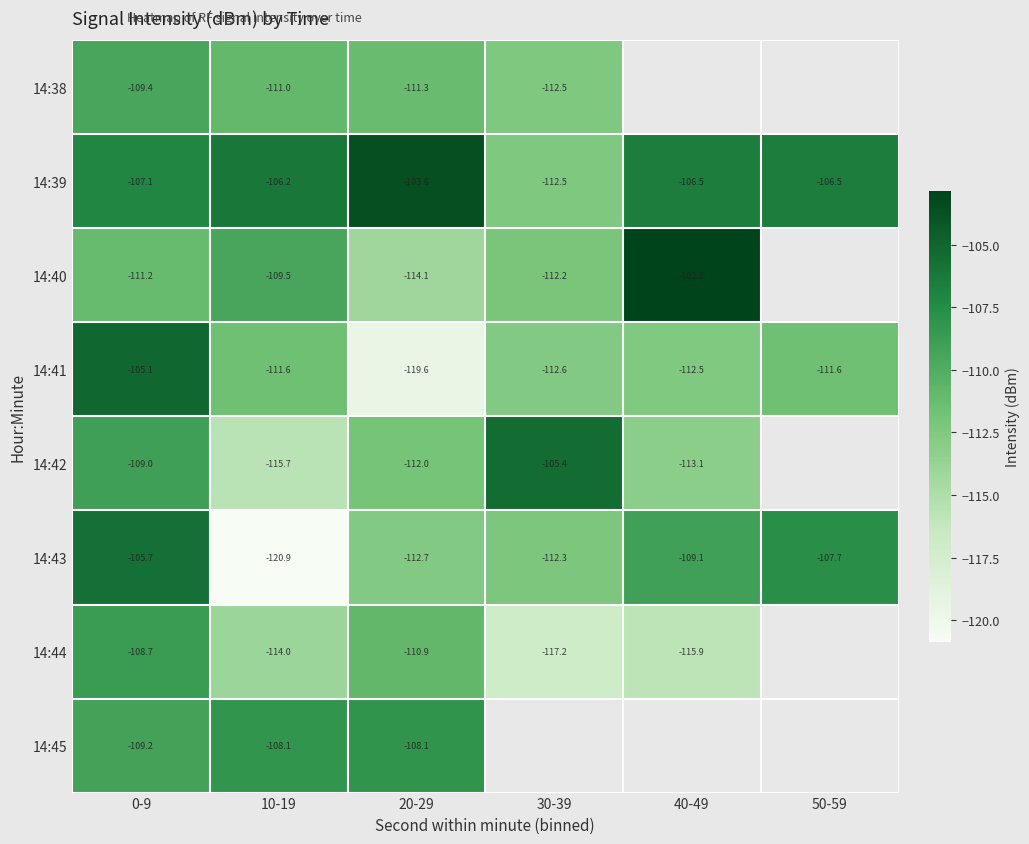

Between 0-9 and 30-39, which series saw the biggest shift?

14:44